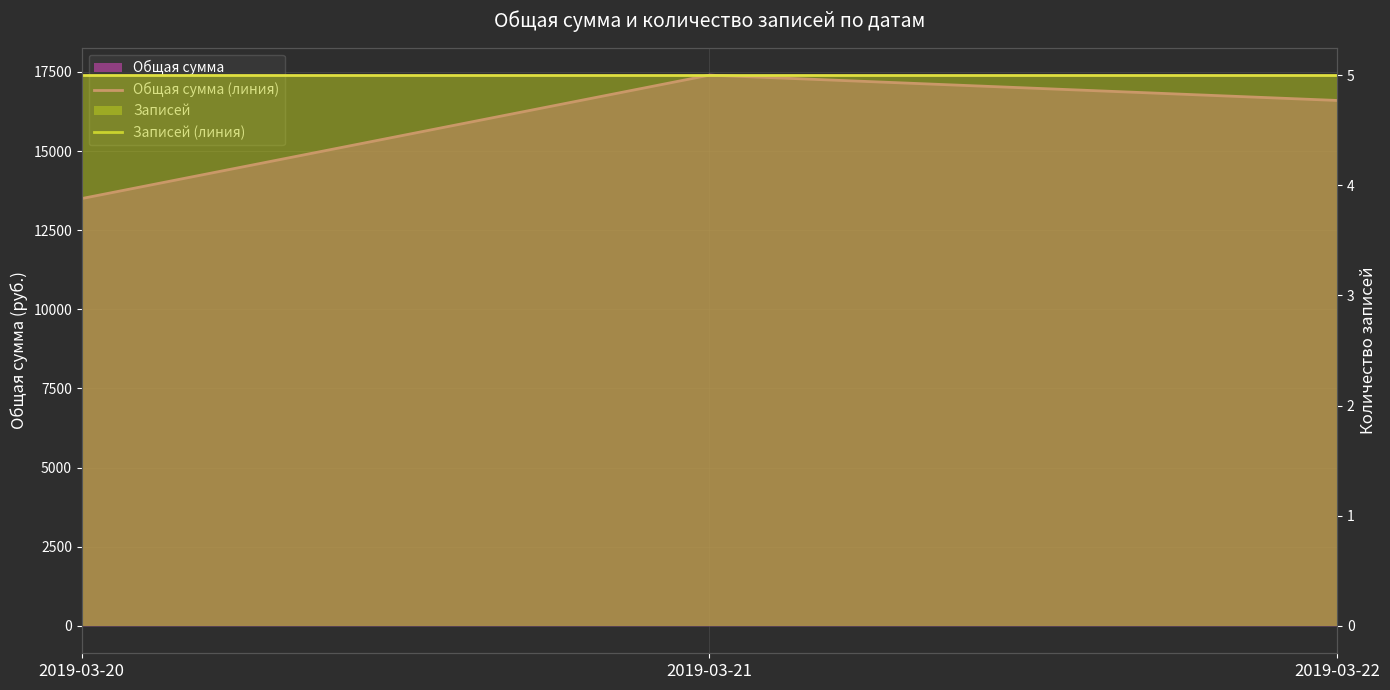

Count the Общая сумма (линия) values in the range 13500 to 17400.

3